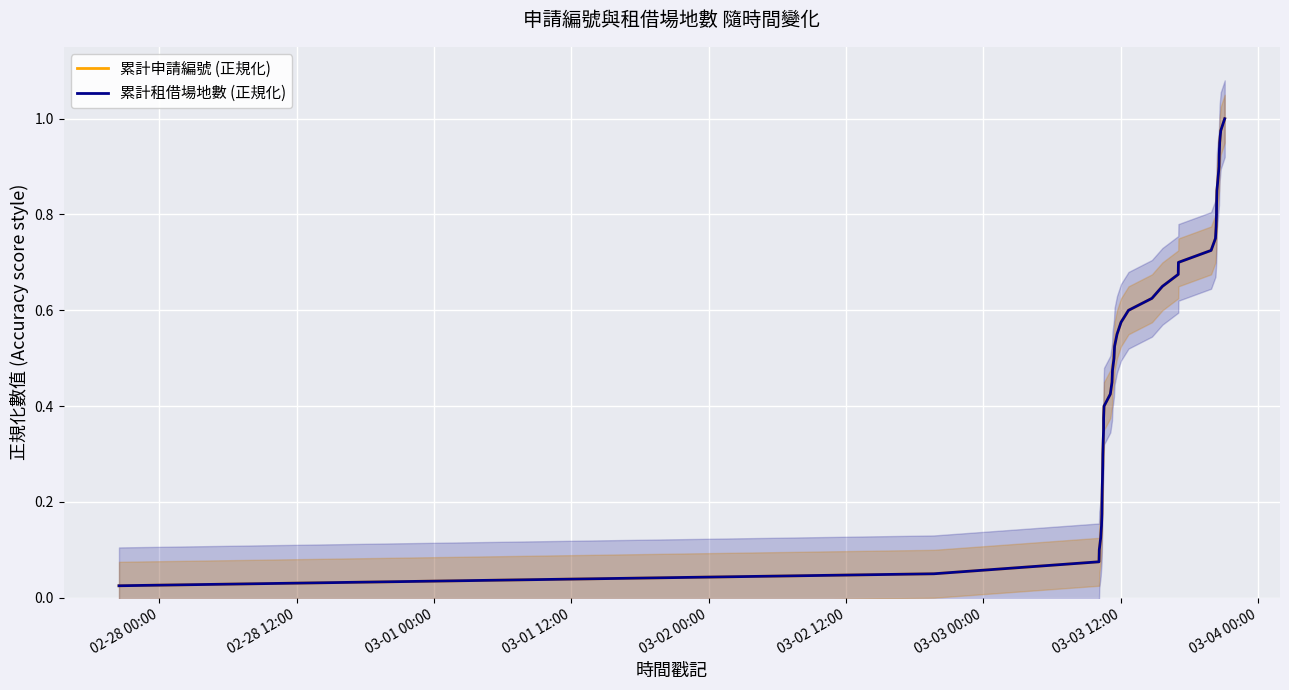

What is the label of the 37th point from the right?

03-01 12:00